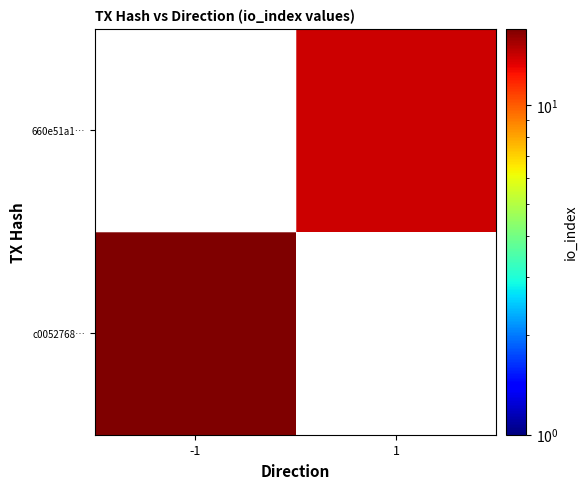

Reading left to right, what are all the values shown in this chart?

c0052768…: -1=17	1=0
660e51a1…: -1=0	1=14